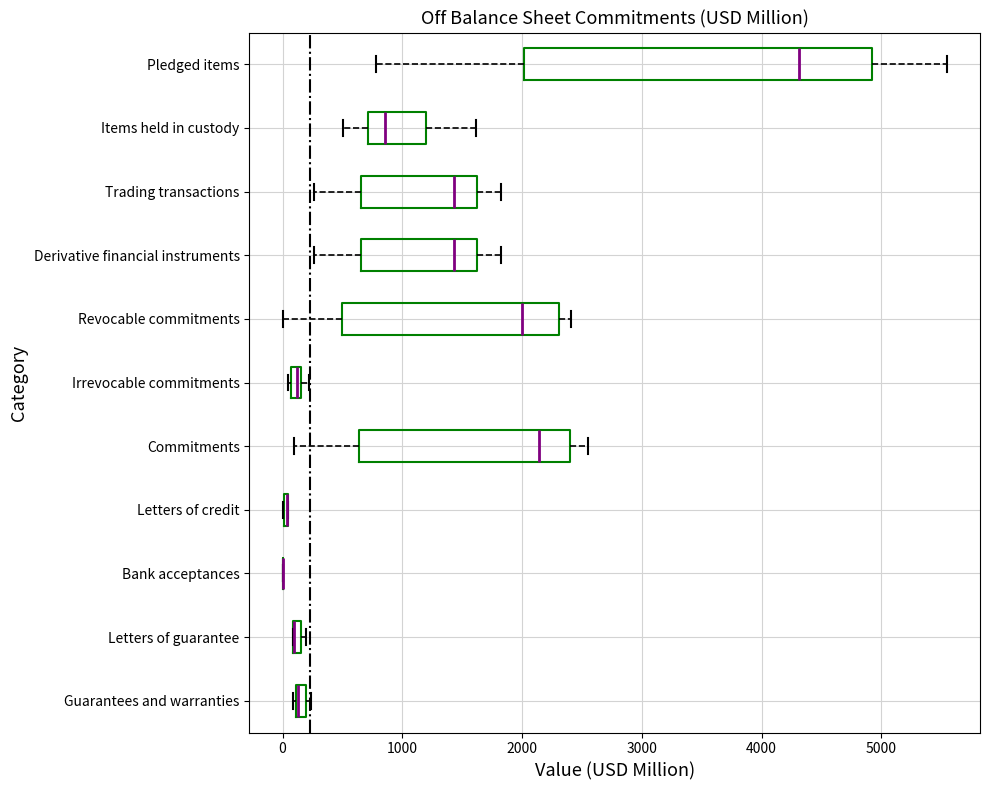

Where does the median line of the box for Revocable commitments sit on the x-axis? The values are not printed on the chart, so give them approximately, as read against the axis.

2000